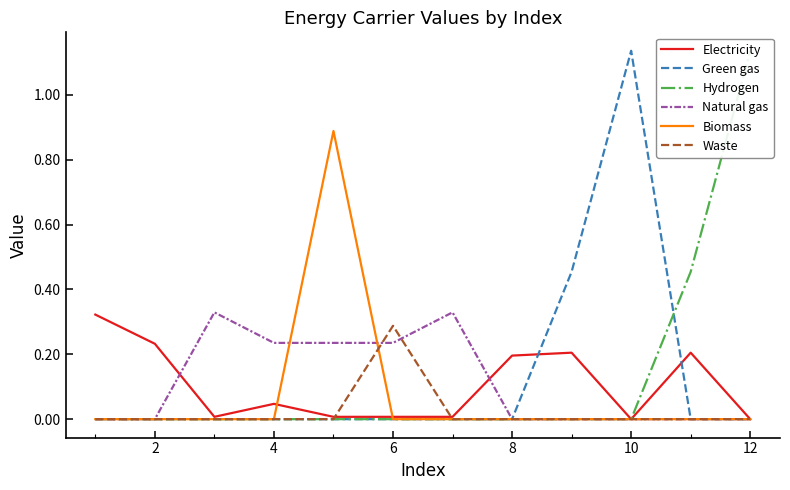

At which label does Waste reach its peak?

6